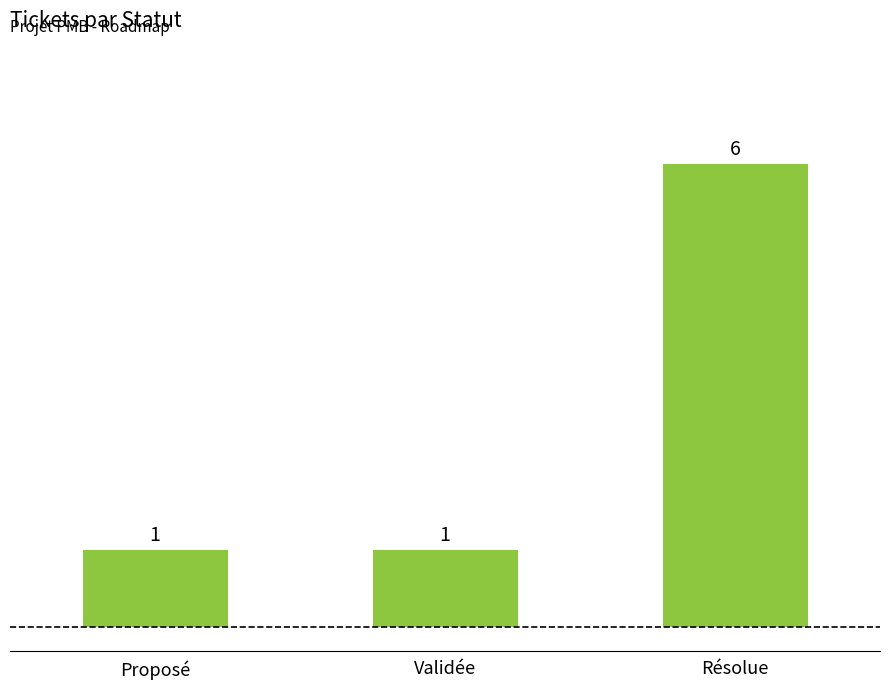

What is the label of the 3rd bar from the right?

Proposé